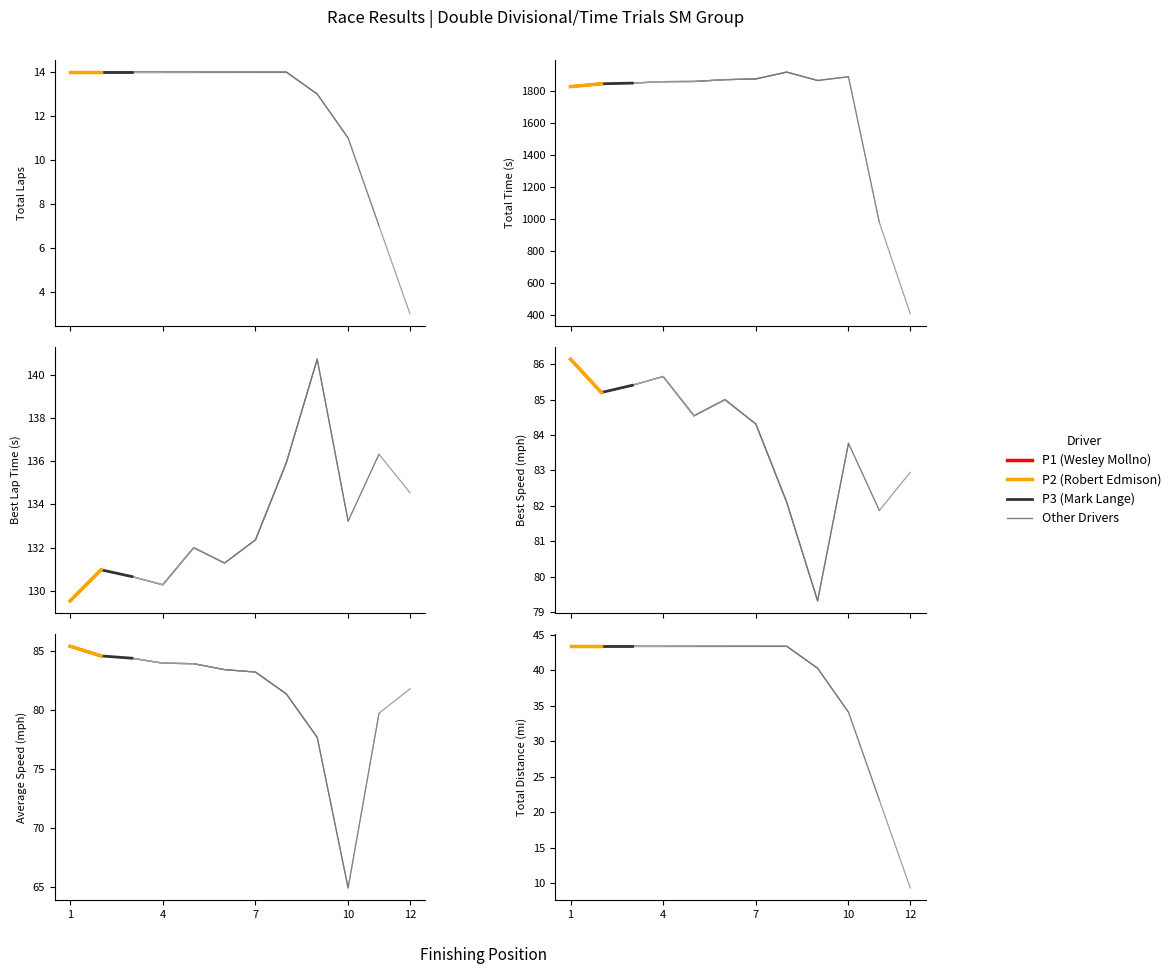

At Jim Rueff, list the series in order from largest to smallest.

Total Time, Best Lap time, Best Speed, Average Speed, Total Laps, Total Distance